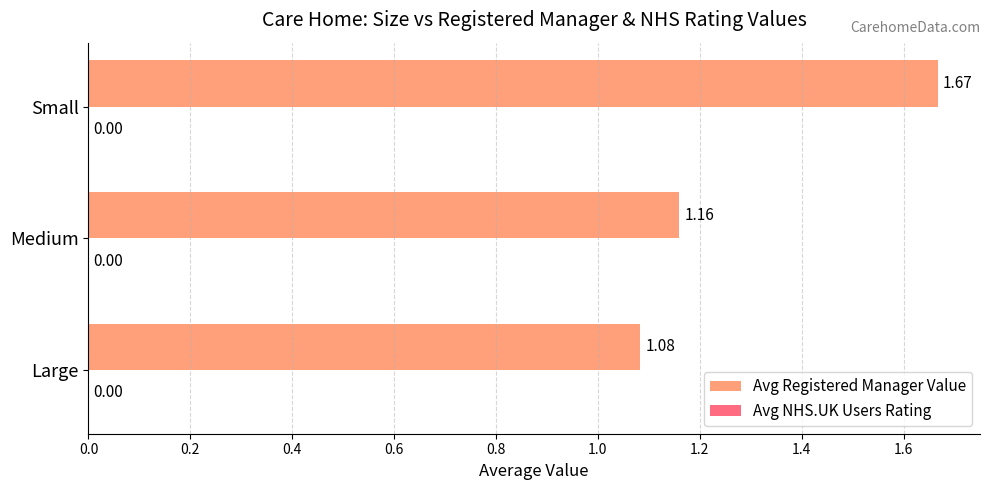

At which category does the chart reach its peak across all series?

Small